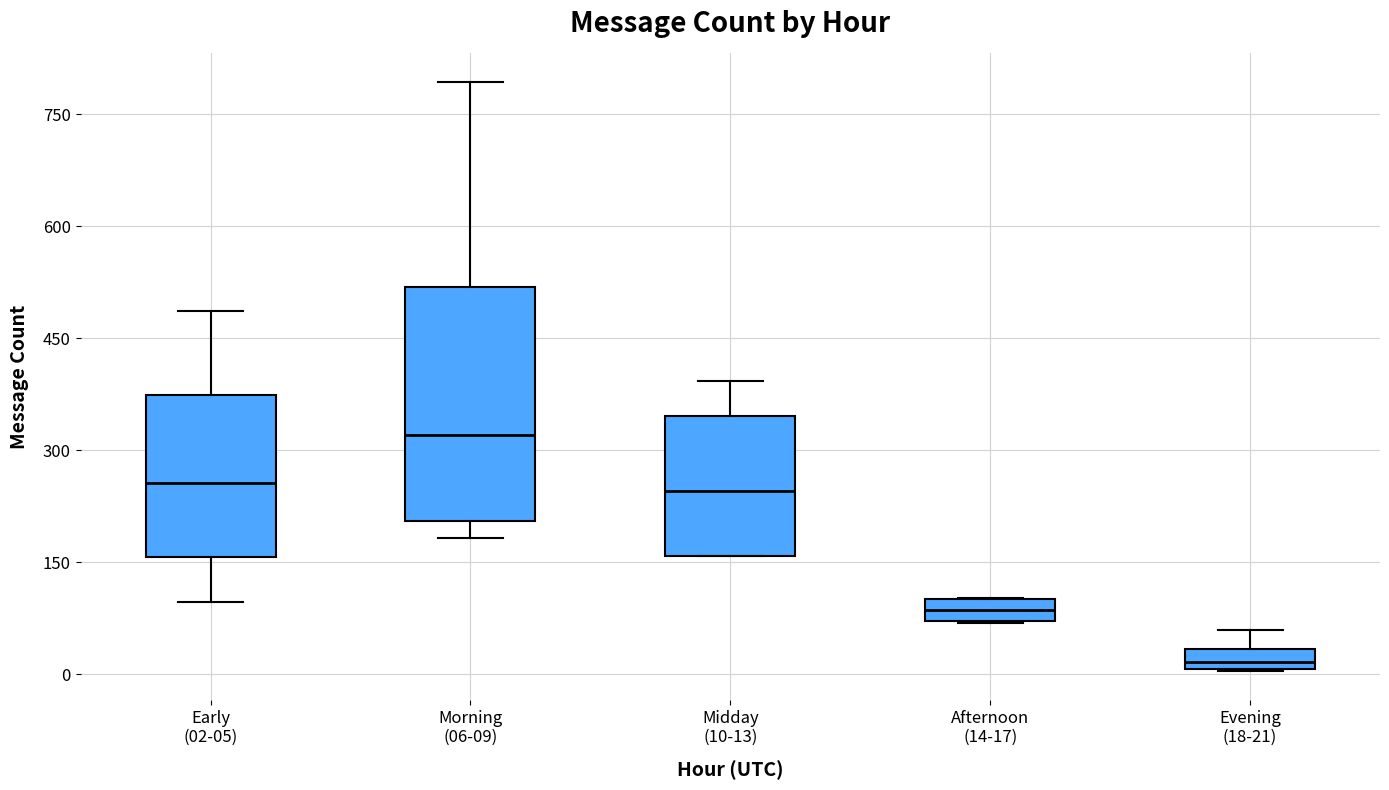

Where is the lower edge of the box for Afternoon (14-17) on the y-axis? The values are not printed on the chart, so give them approximately, as read against the axis.

80